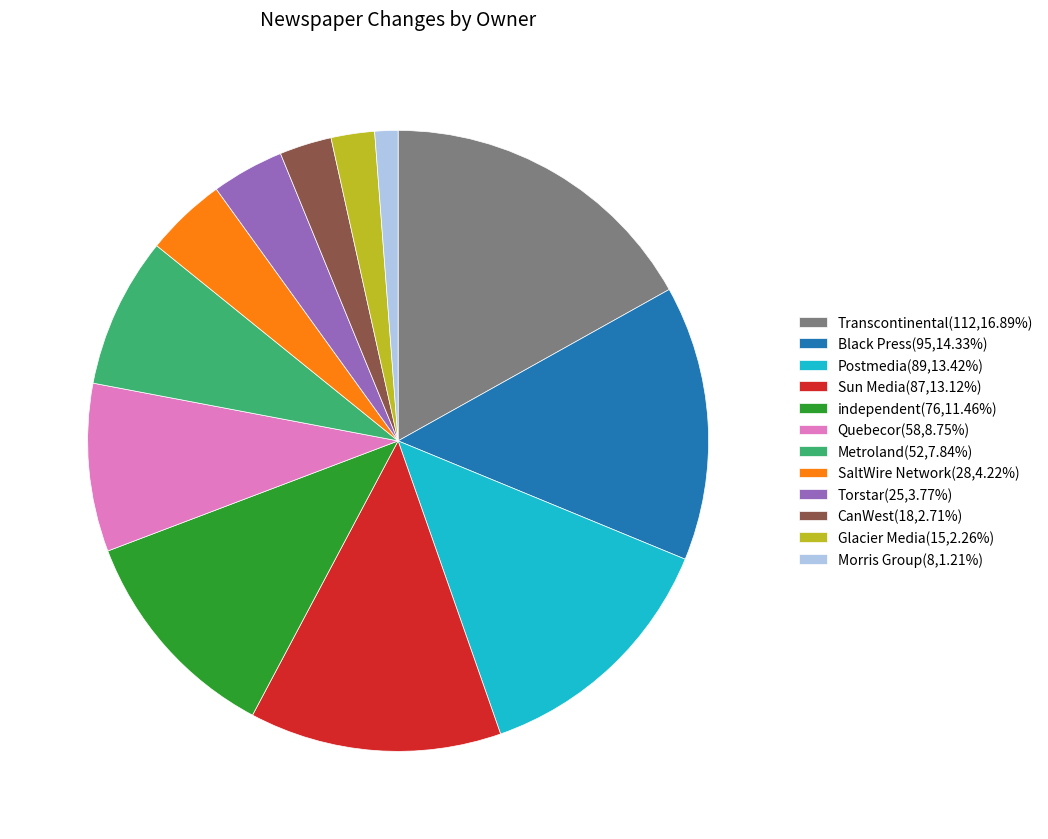

Is the sum of CanWest(18,2.71%) and Torstar(25,3.77%) greater than half?

No